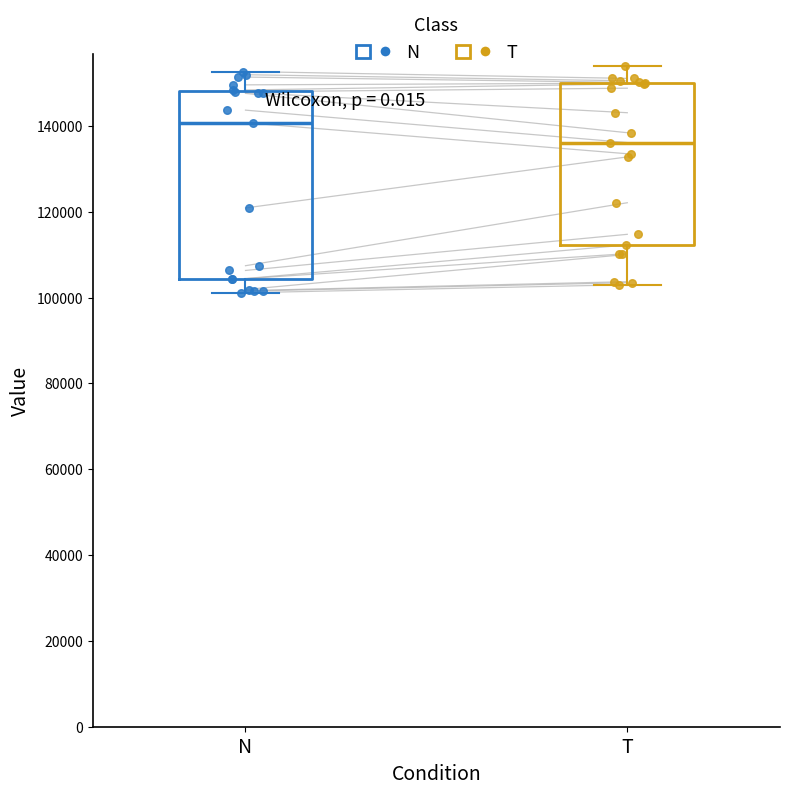

Comparing the boxes themselves (not the whiskers), which one is the tallest?

N